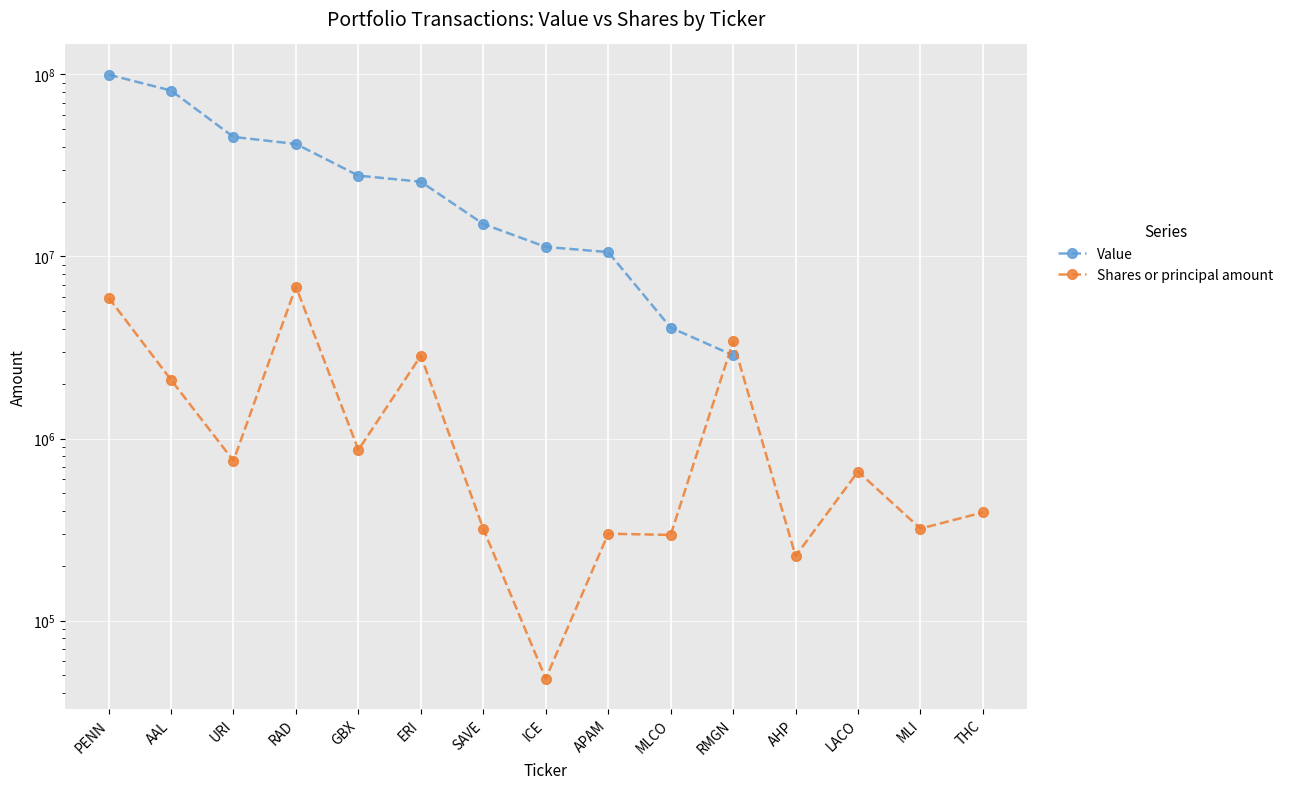

Is the value of Shares or principal amount at LACO greater than the value of Value at APAM?

No